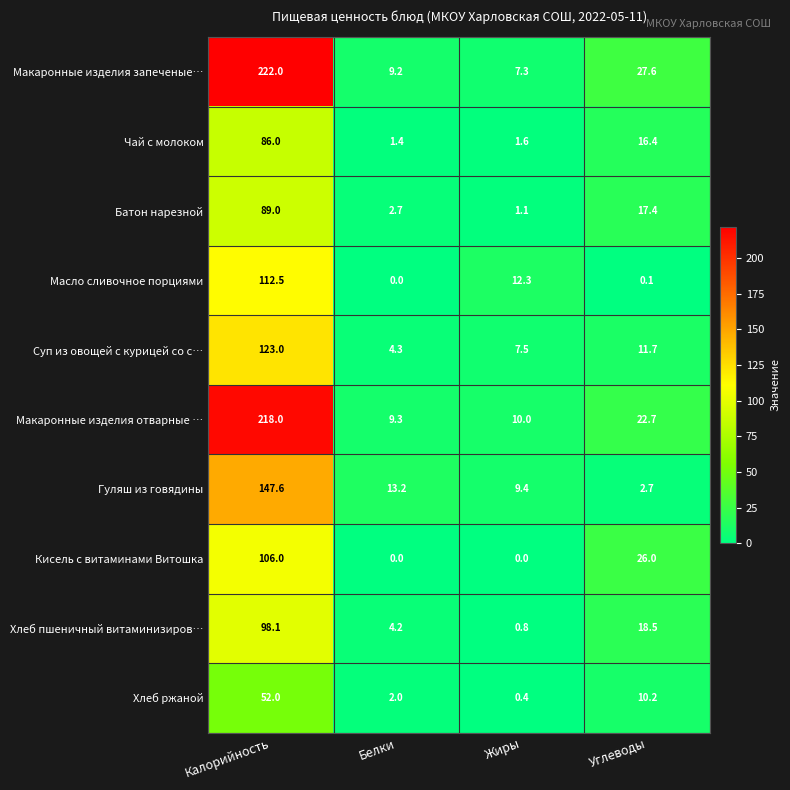

The value of Масло сливочное порциями at Калорийность is 22.7. True or false?

False